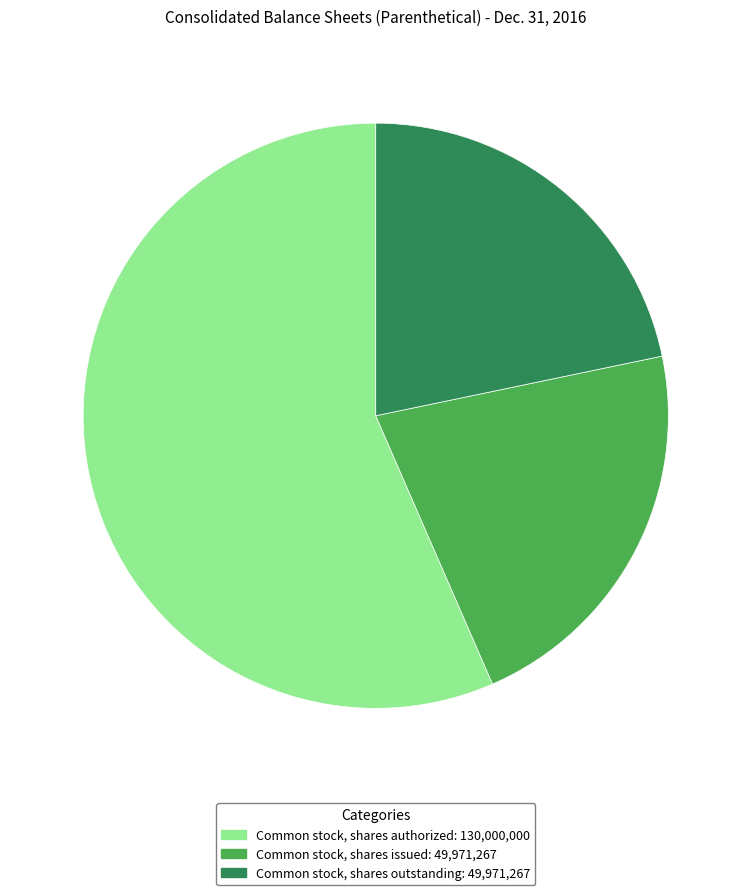

The Common stock, shares issued slice represents 22% of the pie. True or false?

True